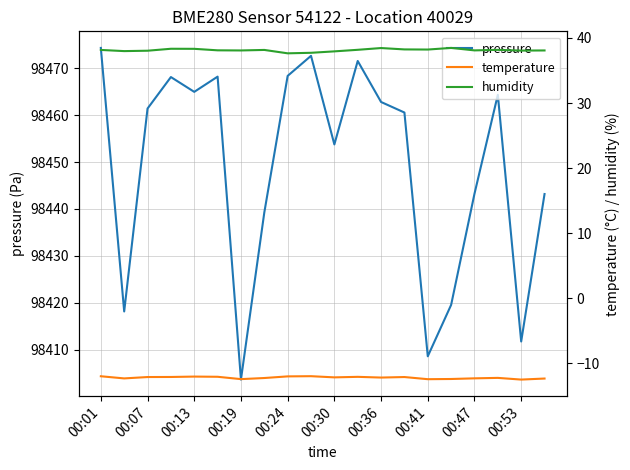

The pressure series shows 143245.0 at 00:24. True or false?

False